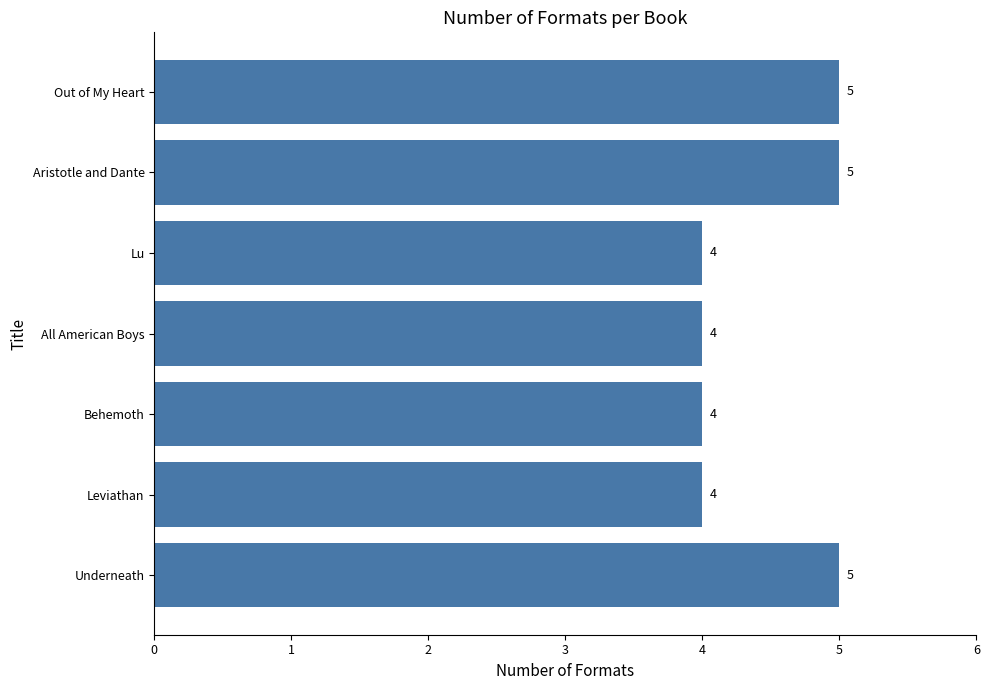

Does the chart contain any negative values?

No